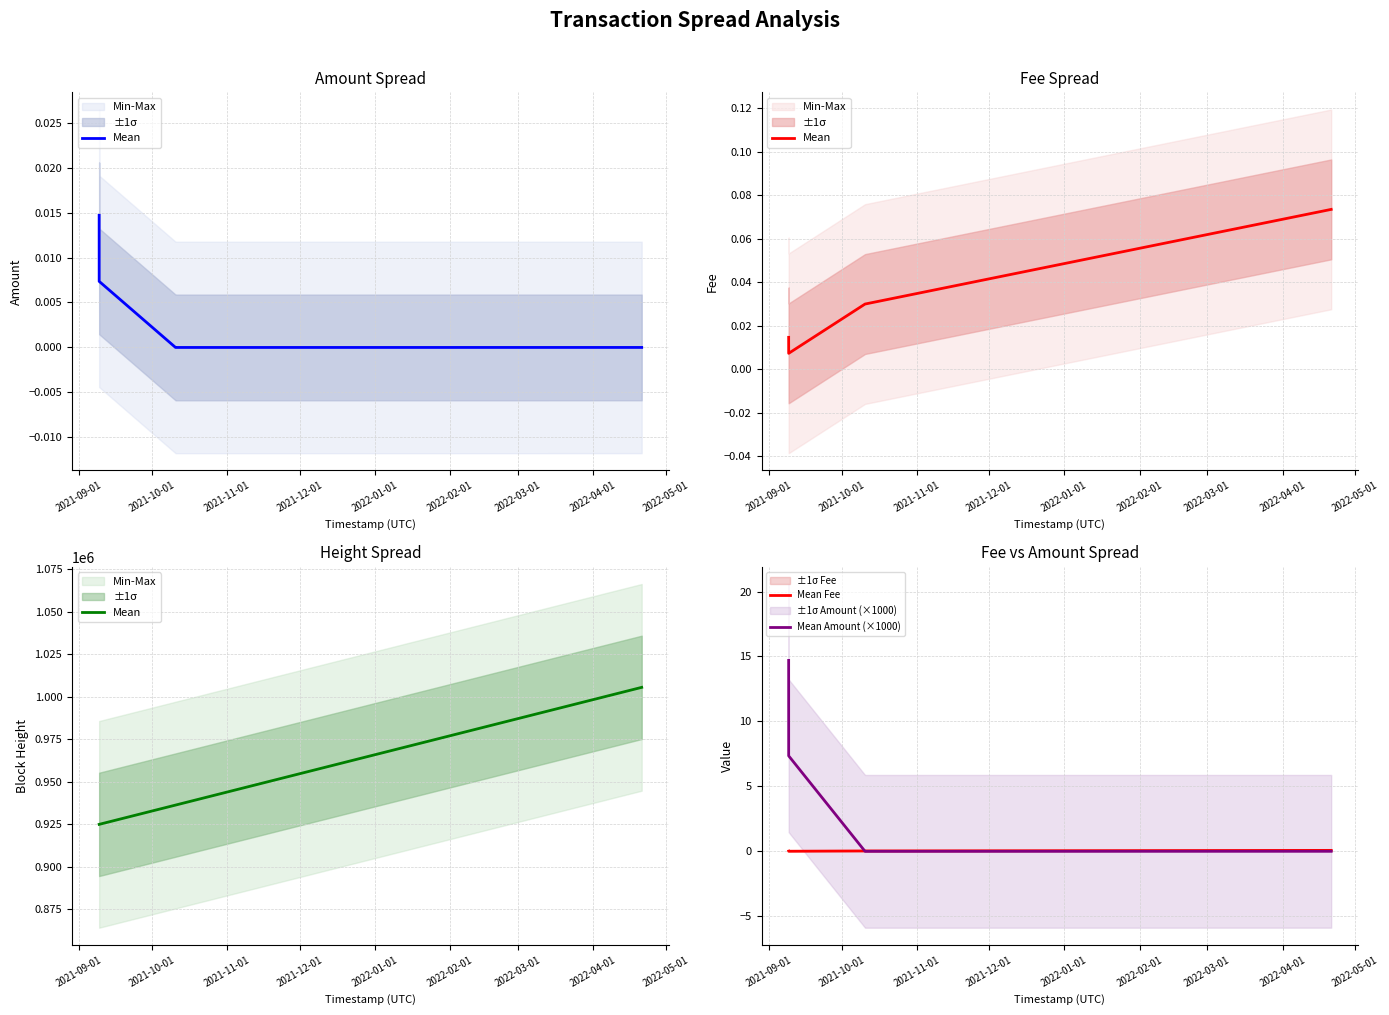

At 2021-09-01, list the series in order from largest to smallest.

Mean, Mean Amount (×1000), Mean Fee